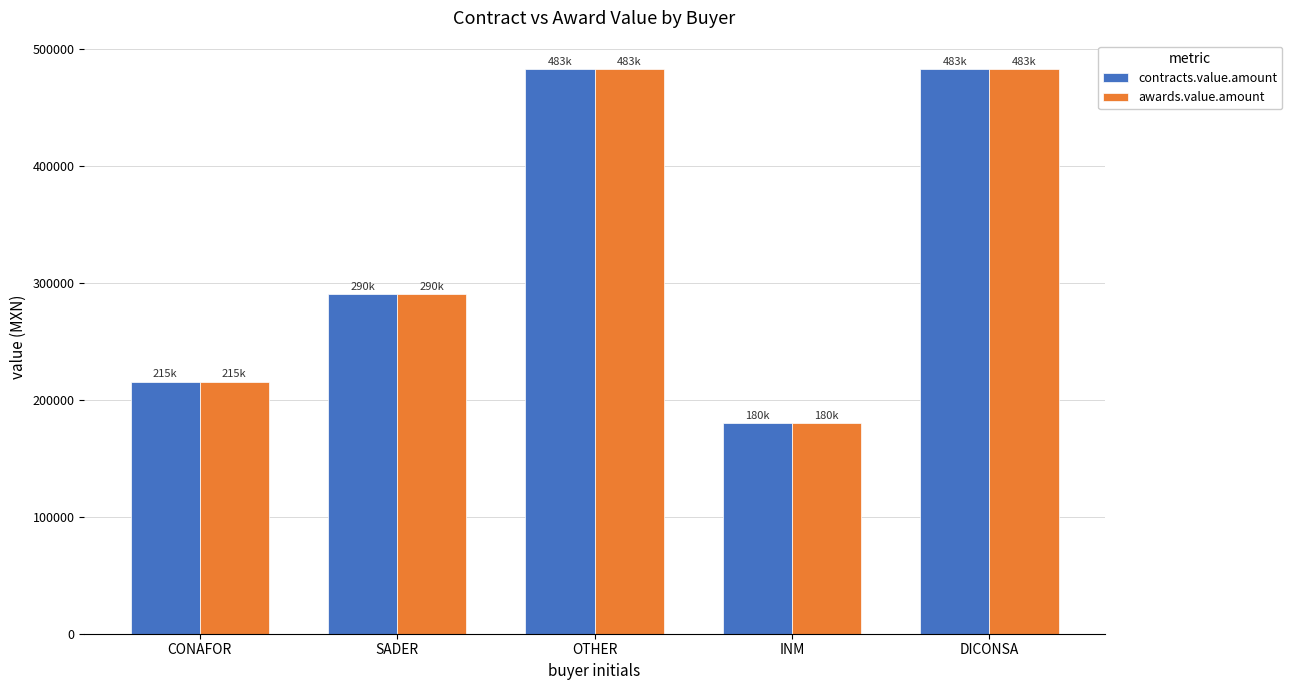

Is it true that contracts.value.amount equals 215301 at CONAFOR?

True